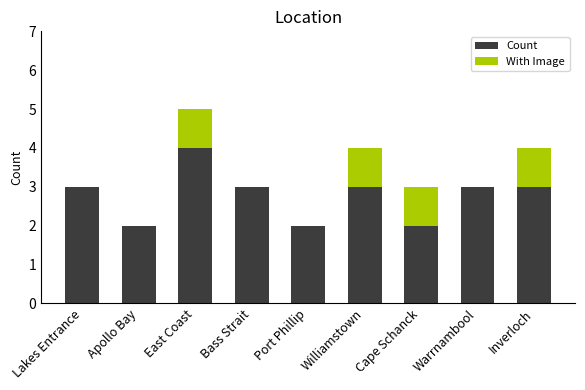

What is the maximum value for Count?

4